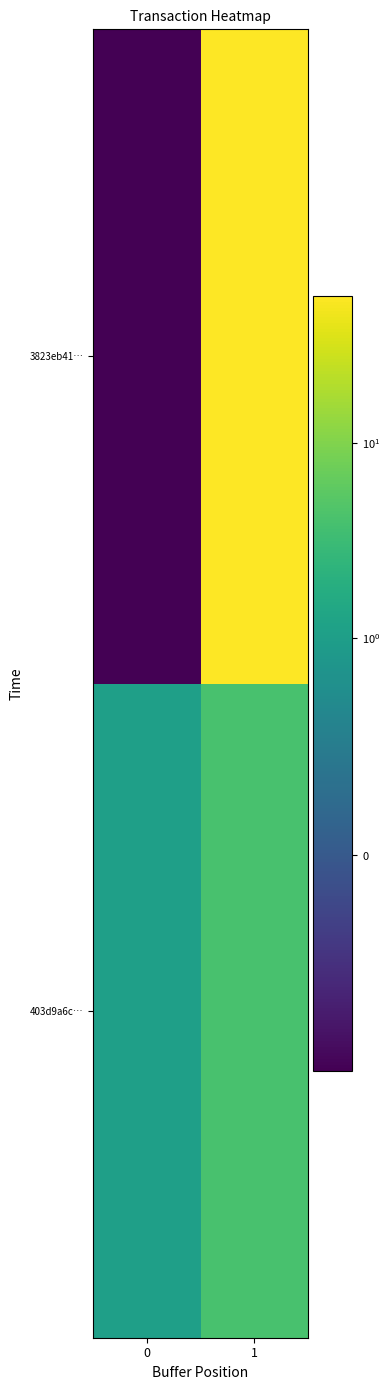

How many categories are shown in the chart?

2